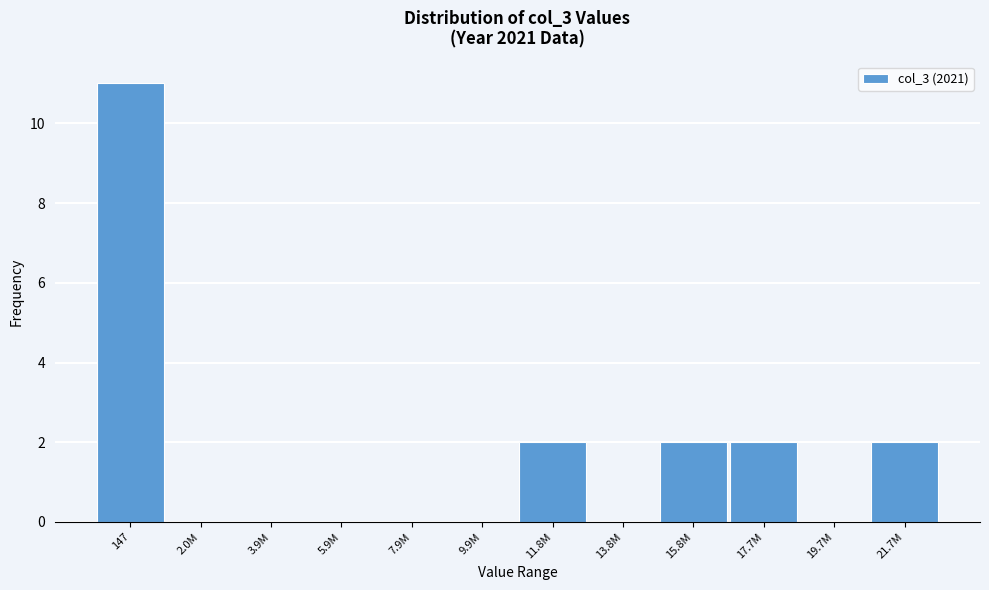

Reading right to left, transcribe all the data shown in this chart.

21.7M=2	19.7M=0	17.7M=2	15.8M=2	13.8M=0	11.8M=2	9.9M=0	7.9M=0	5.9M=0	3.9M=0	2.0M=0	147=11